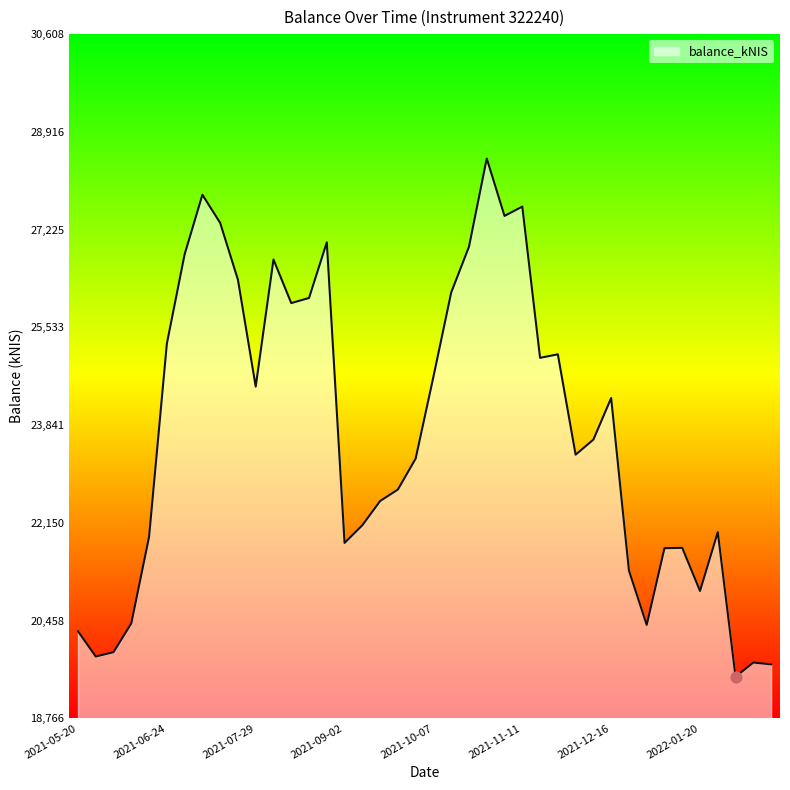

What is the difference between the maximum and minimum values?

8971.0